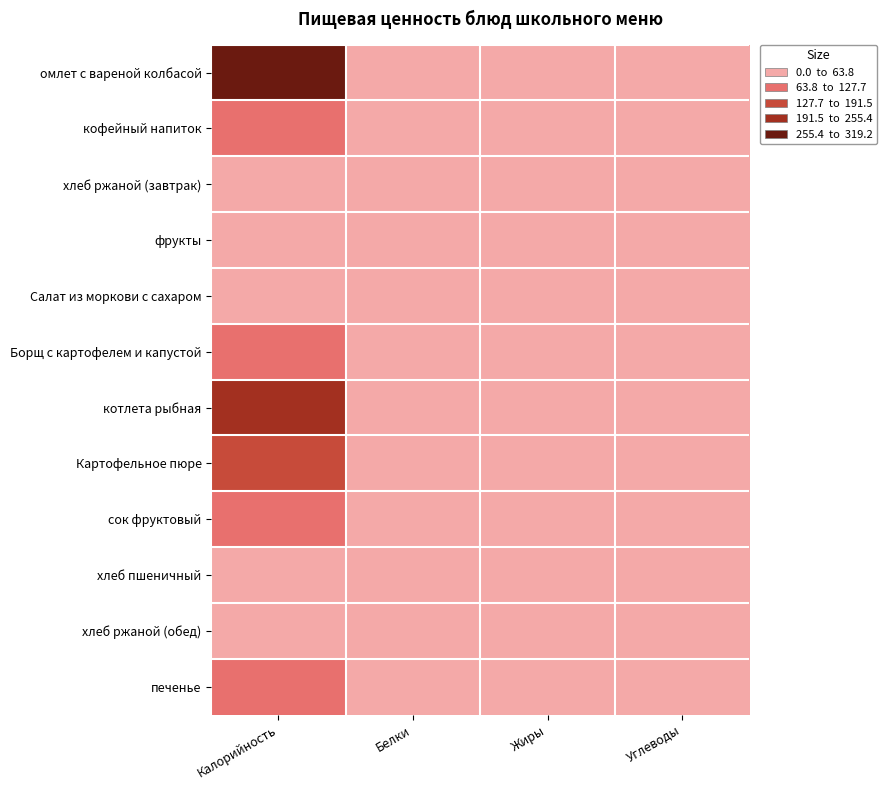

Reading left to right, list all the values displayed in this chart.

омлет с вареной колбасой: Калорийность=319.2	Белки=13.9	Жиры=28.6	Углеводы=2.7
кофейный напиток: Калорийность=74.9	Белки=2.9	Жиры=2.4	Углеводы=10.8
хлеб ржаной (завтрак): Калорийность=42.0	Белки=1.4	Жиры=0.5	Углеводы=7.8
фрукты: Калорийность=47.0	Белки=0.4	Жиры=0.4	Углеводы=9.8
Салат из моркови с сахаром: Калорийность=49.0	Белки=0.7	Жиры=0.1	Углеводы=6.9
Борщ с картофелем и капустой: Калорийность=121.2	Белки=2.9	Жиры=5.1	Углеводы=8.7
котлета рыбная: Калорийность=201.4	Белки=8.0	Жиры=10.2	Углеводы=13.0
Картофельное пюре: Калорийность=137.2	Белки=3.1	Жиры=4.8	Углеводы=20.4
сок фруктовый: Калорийность=76.3	Белки=0.9	Жиры=0.0	Углеводы=18.2
хлеб пшеничный: Калорийность=28.0	Белки=0.9	Жиры=0.3	Углеводы=5.2
хлеб ржаной (обед): Калорийность=46.8	Белки=1.6	Жиры=0.2	Углеводы=9.7
печенье: Калорийность=85.8	Белки=1.5	Жиры=1.9	Углеводы=14.9